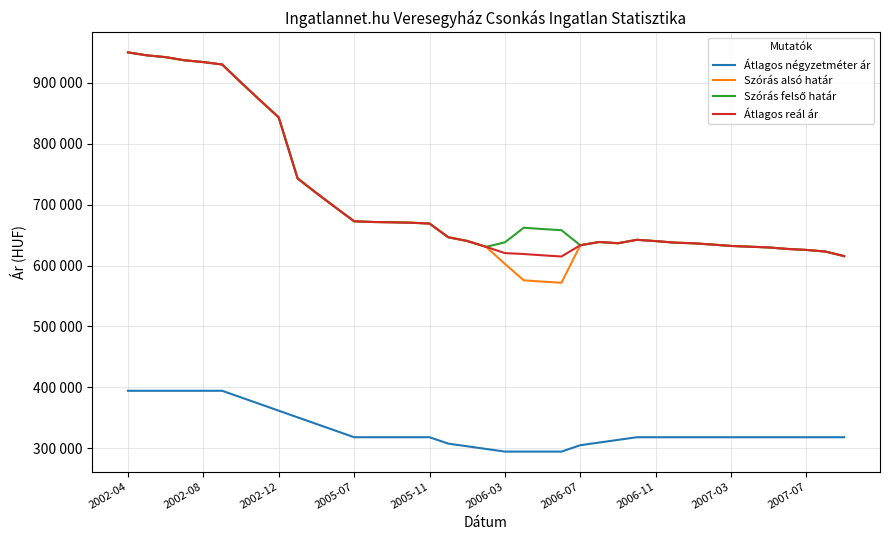

Does the chart have visible grid lines?

Yes